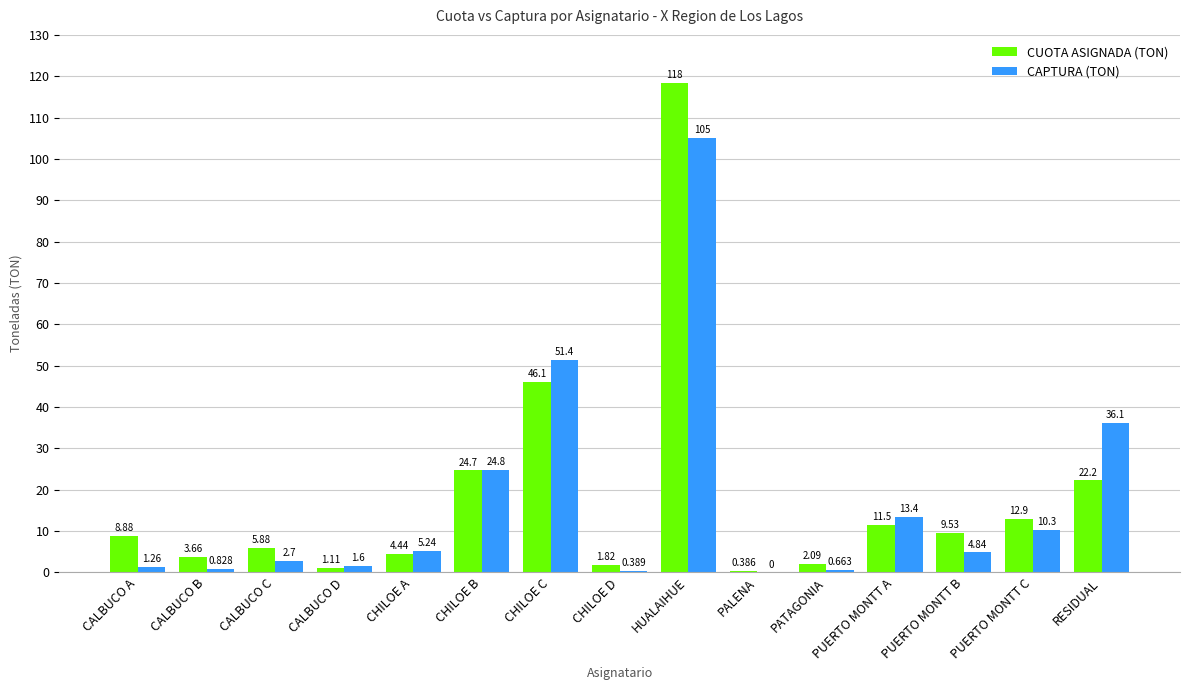

Which category has the highest value in the CUOTA ASIGNADA (TON) series?

HUALAIHUE